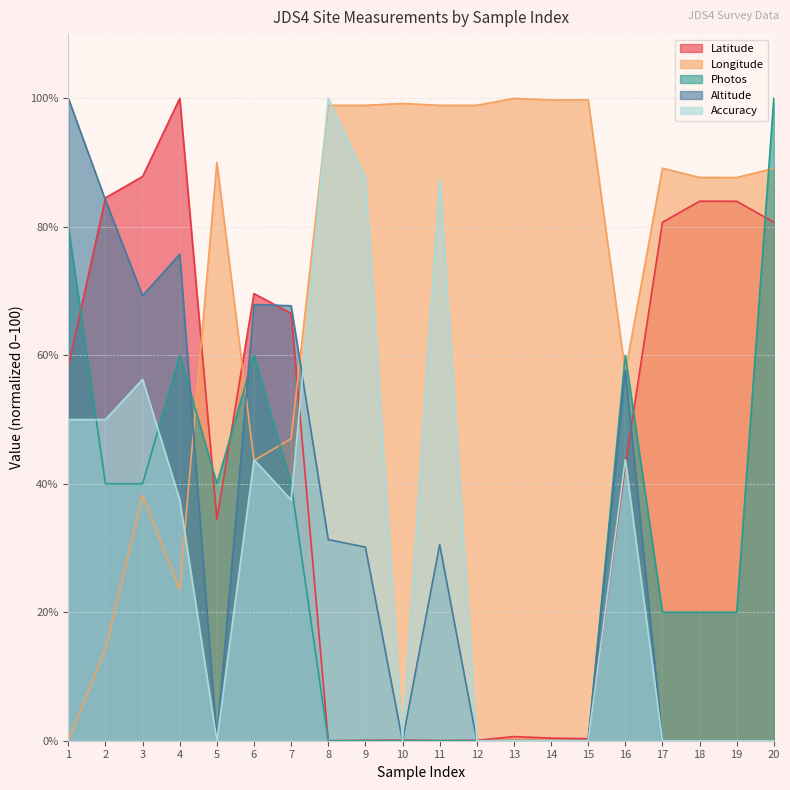

How many data points does each series have?

20